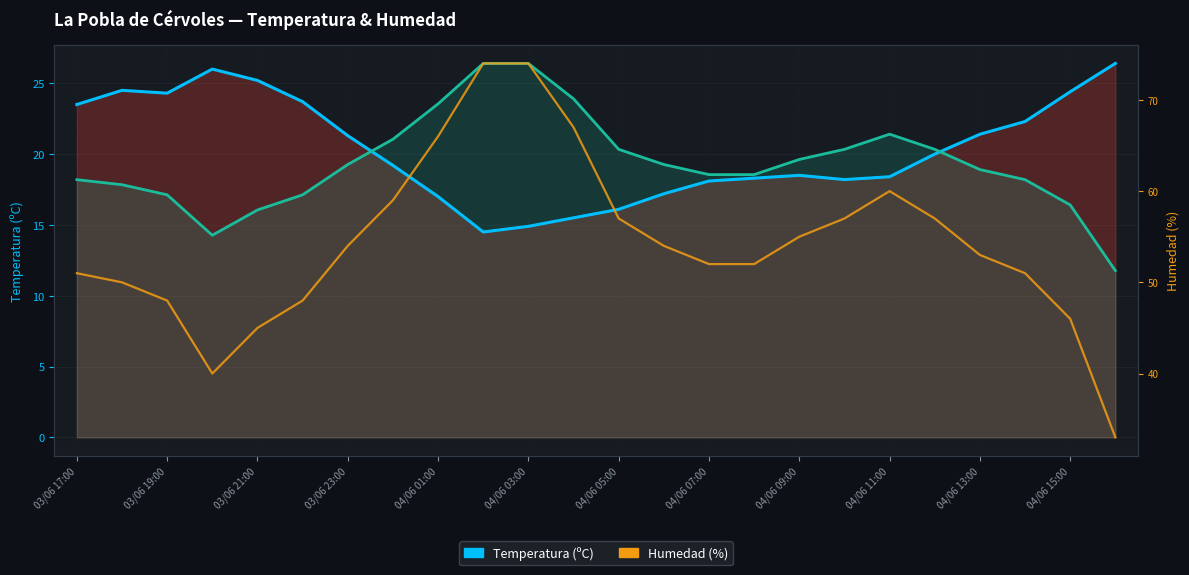

The Humedad (%) [scaled] series shows 18.2 at 03/06 17:00. True or false?

True